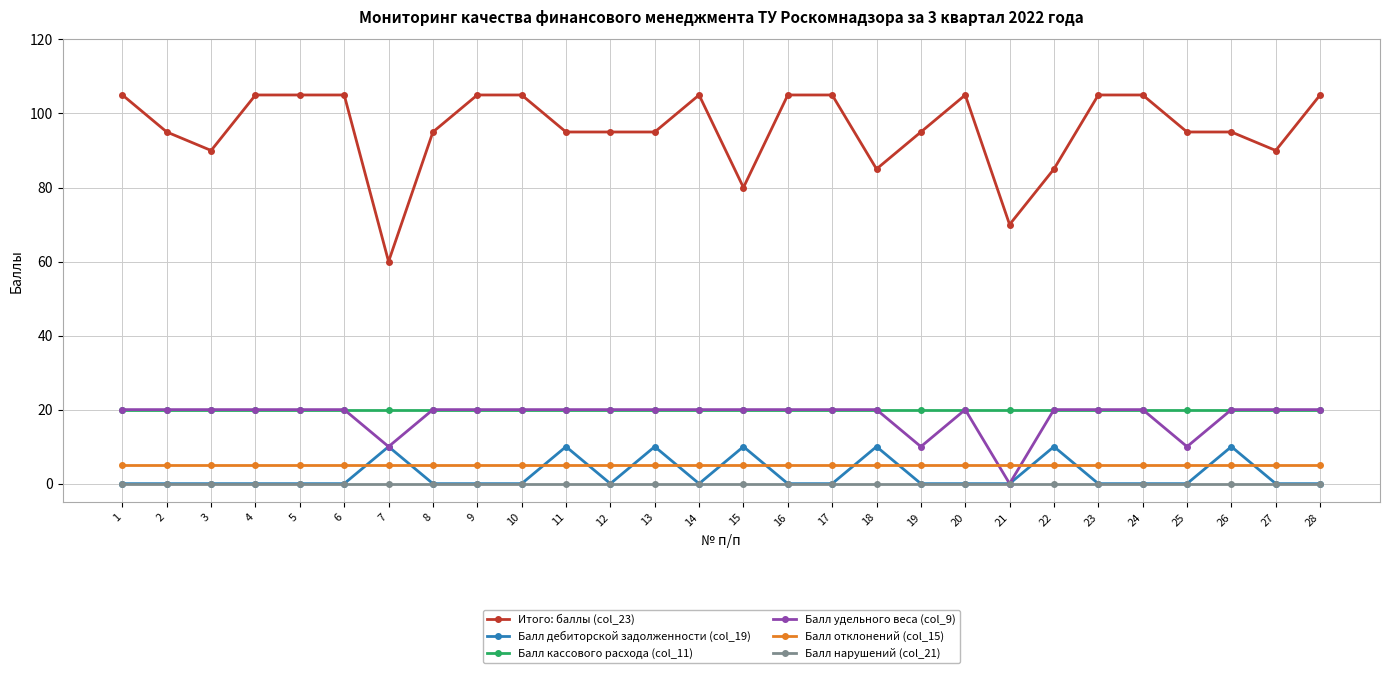

True or false: Итого: баллы (col_23) and Балл кассового расхода (col_11) cross at least once.

False